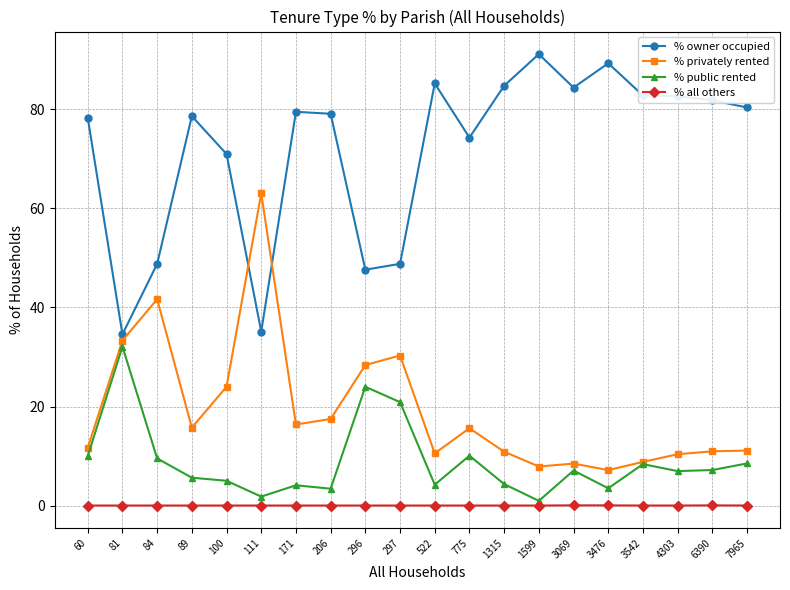

What is the value of the % owner occupied point at the 1st from the left?

78.3